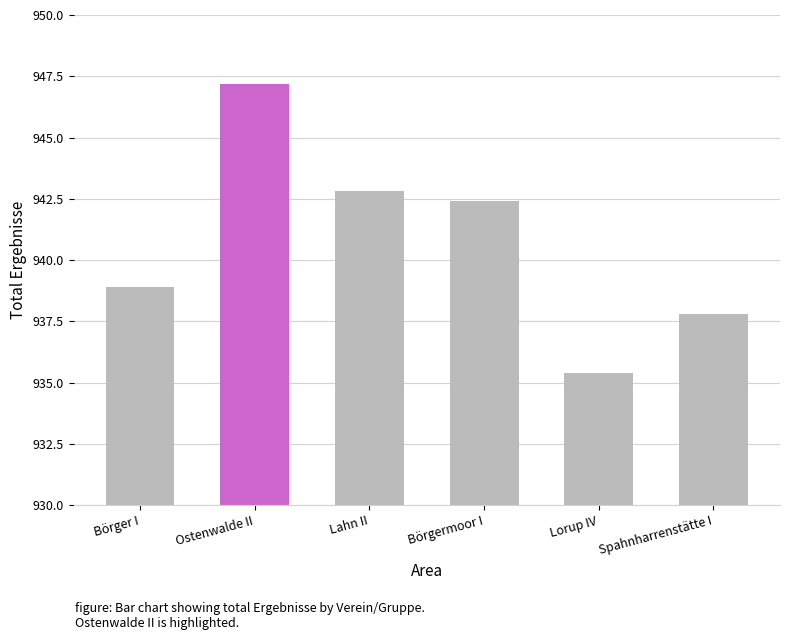

Where does the data first go above 942?

Ostenwalde II